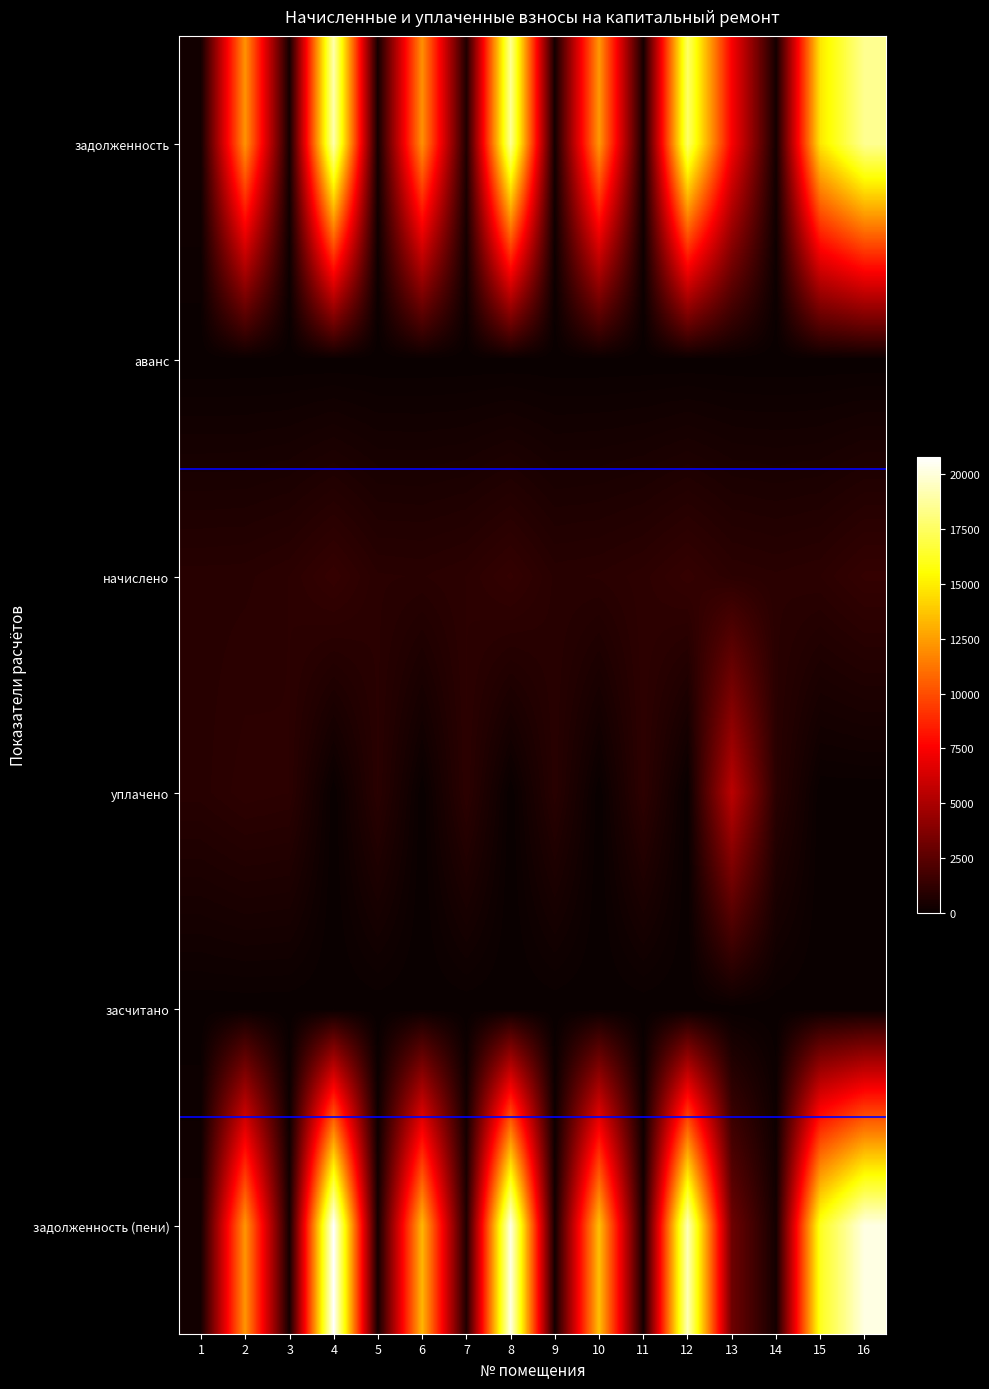

Which series has the largest range (max minus min)?

6